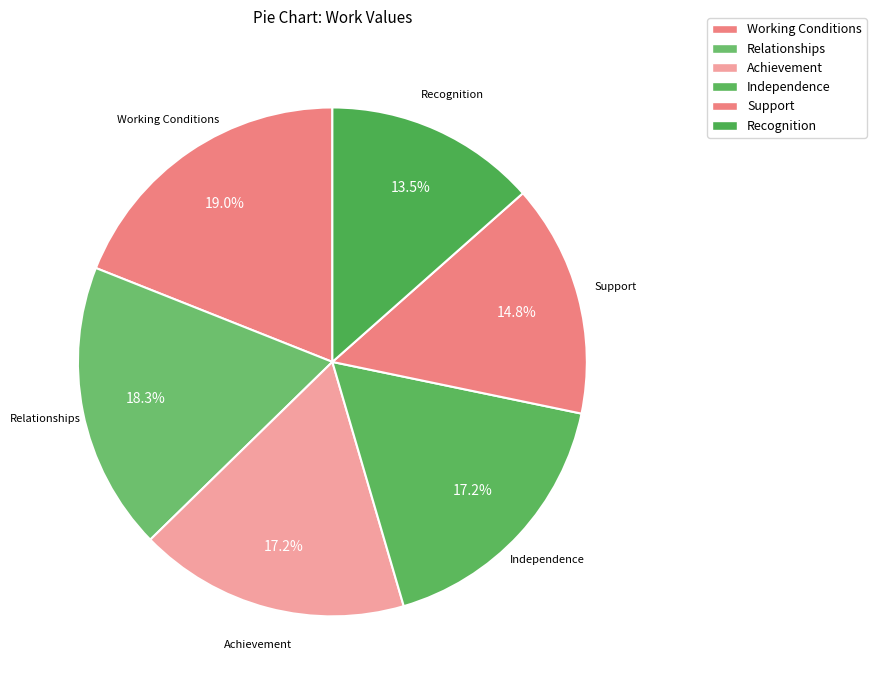

True or false: Support accounts for 15% of the total.

True